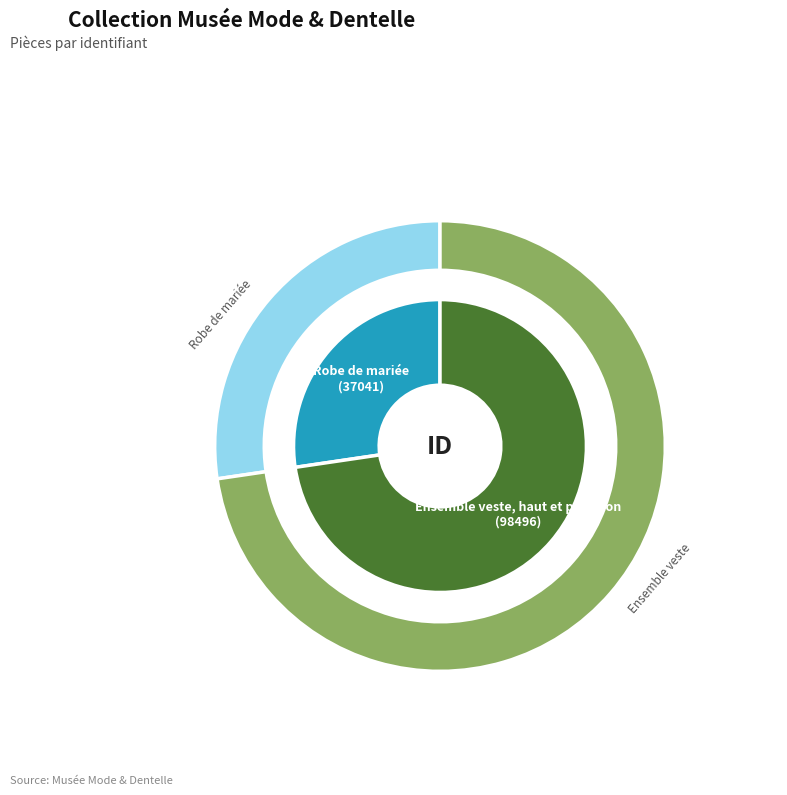

What portion of the pie excludes Robe de mariée?

72.7%